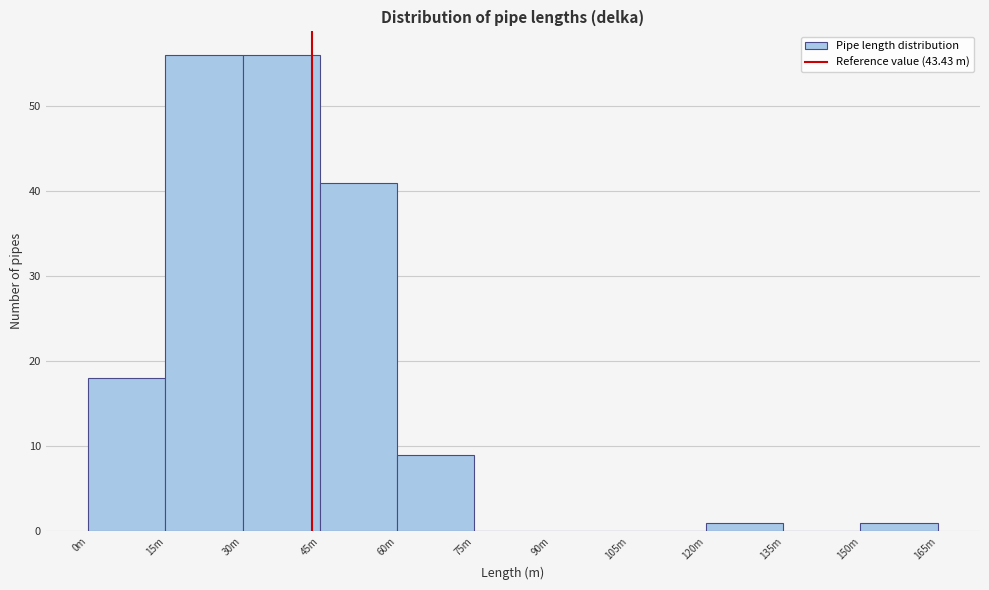

Reading right to left, transcribe all the data shown in this chart.

150m=1	135m=0	120m=1	105m=0	90m=0	75m=0	60m=9	45m=41	30m=56	15m=56	0m=18